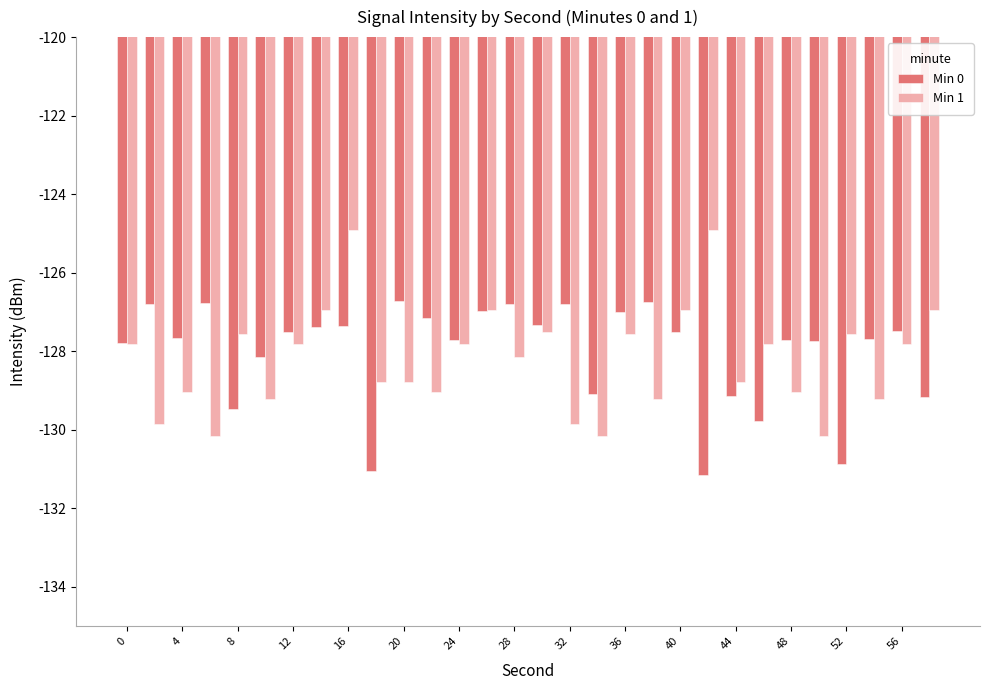

Count the number of categories in the chart.

30